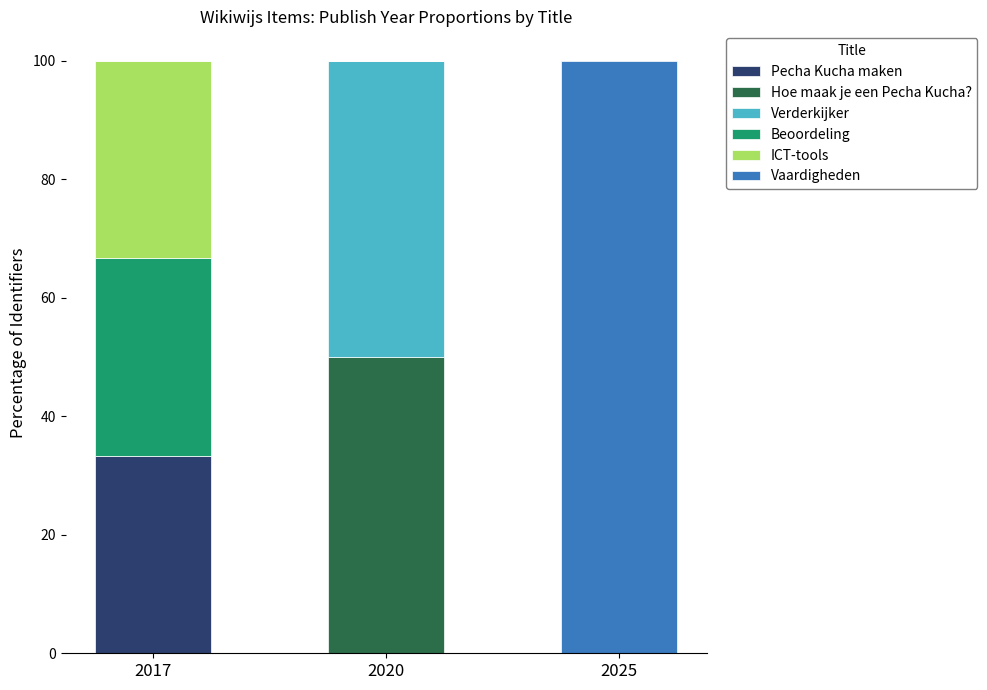

What is the total value across all series at 2017?

100.0